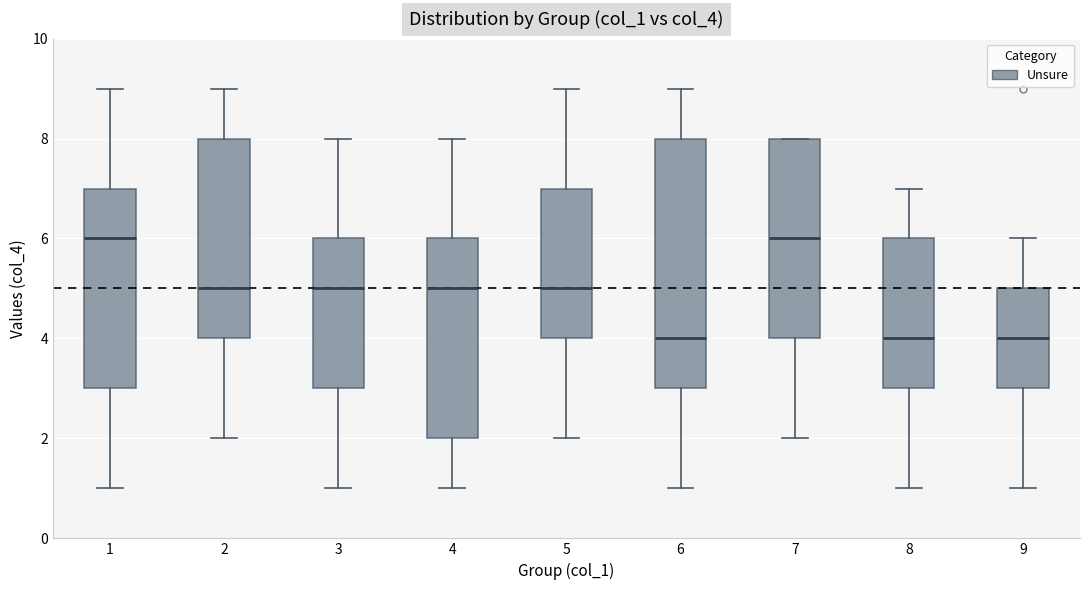

Reading left to right, transcribe this box plot: for each box, give where its median line is, the range the box spans, and where its two whiskers end, as read against the y-axis. The values are not printed on the chart, so give them approximately, as read against the axis.

1: median 6, box 3 to 7, whiskers 1 to 9
2: median 5, box 4 to 8, whiskers 2 to 9
3: median 5, box 3 to 6, whiskers 1 to 8
4: median 5, box 2 to 6, whiskers 1 to 8
5: median 5, box 4 to 7, whiskers 2 to 9
6: median 4, box 3 to 8, whiskers 1 to 9
7: median 6, box 4 to 8, whiskers 2 to 8
8: median 4, box 3 to 6, whiskers 1 to 7
9: median 4, box 3 to 5, whiskers 1 to 6